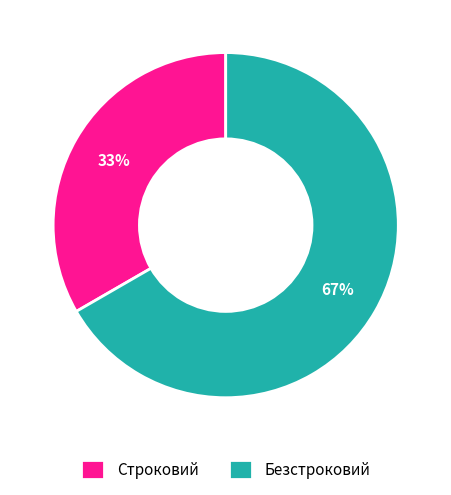

What percentage is the Безстроковий slice, to the nearest percent?

67%